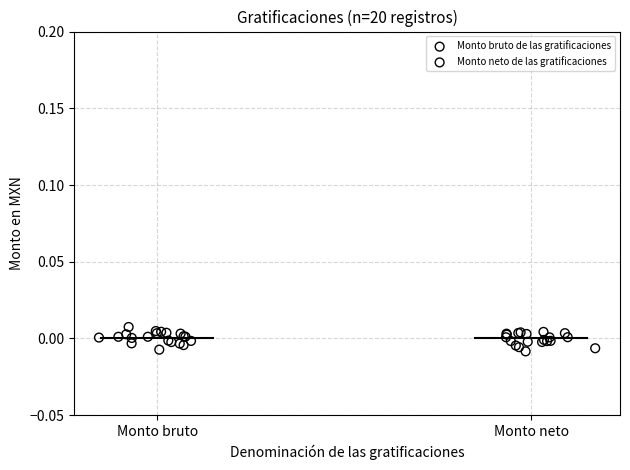

Which series reaches the maximum Y coordinate?

Monto bruto de las gratificaciones